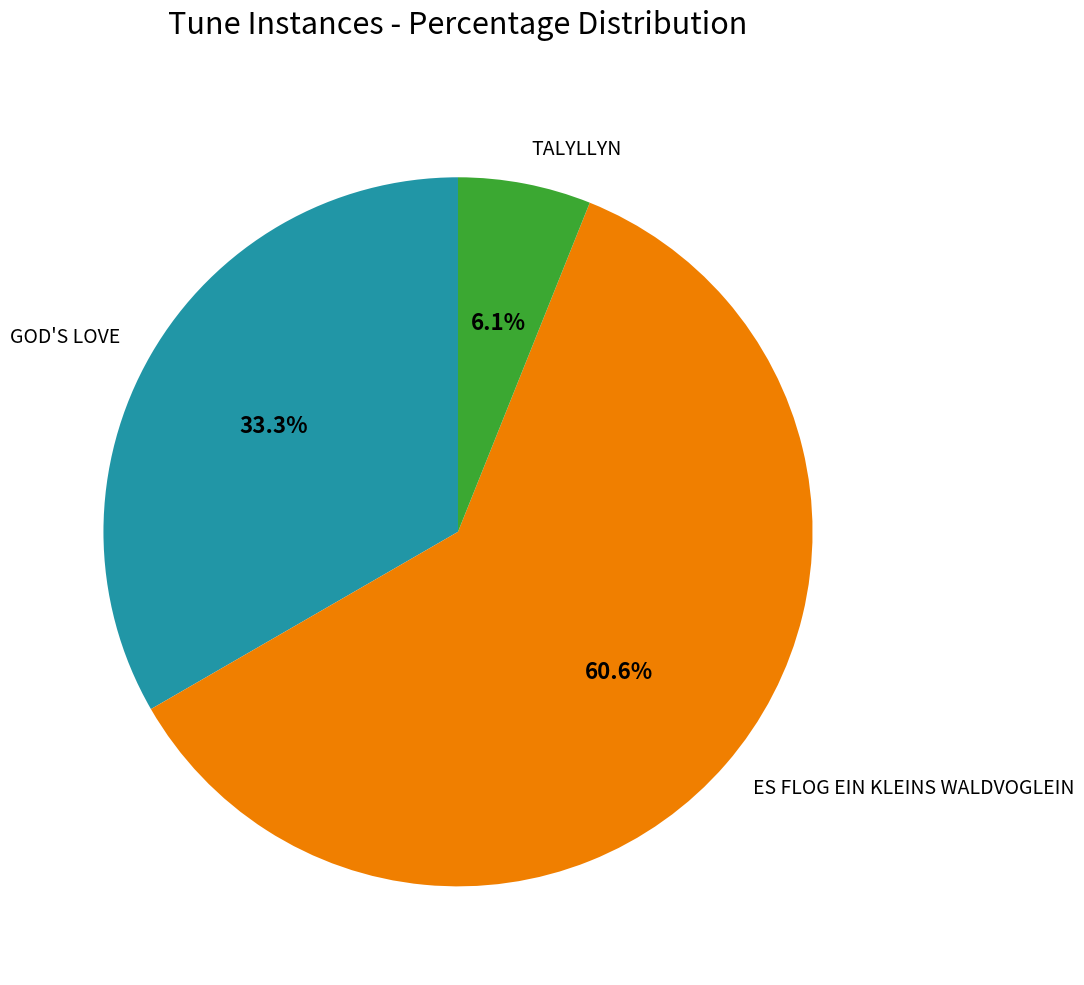

Combined, what portion of the pie is GOD'S LOVE and TALYLLYN?

39.4%